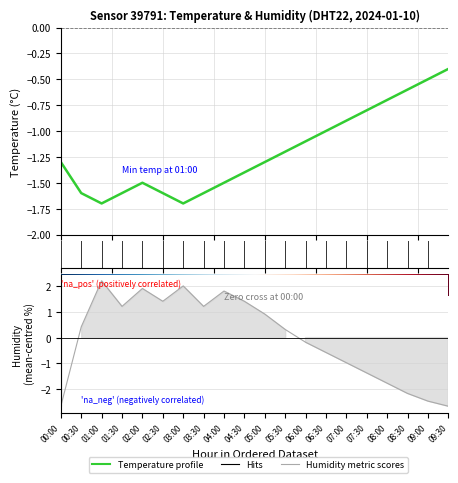

Which has a higher value, 02:00 or 03:30?

02:00